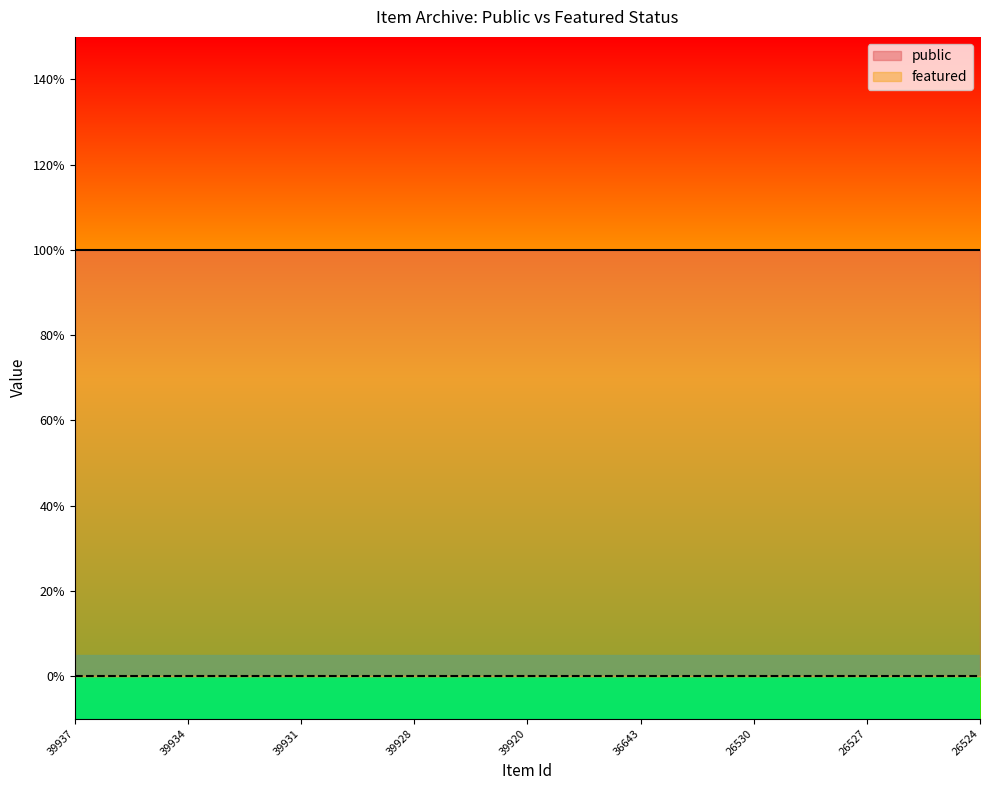

Which category has the highest value across all series?

39937